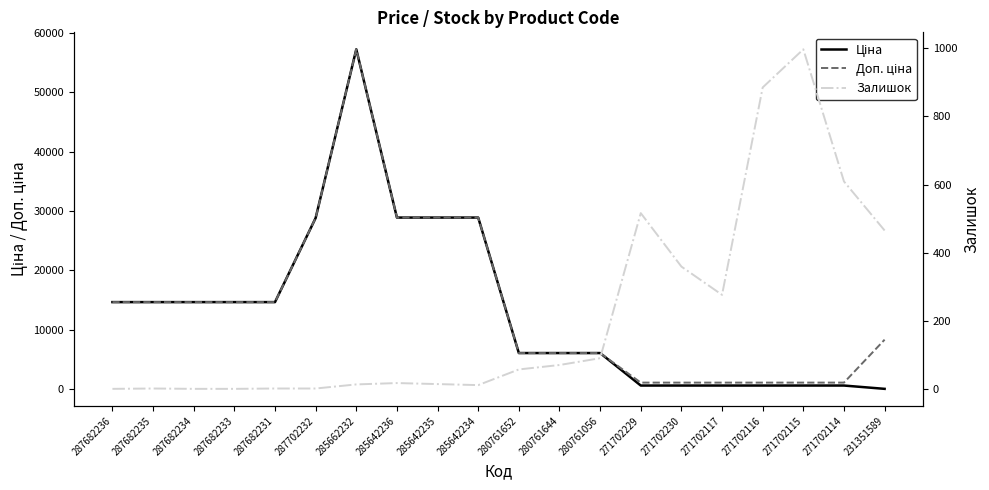

How many data points does each series have?

20